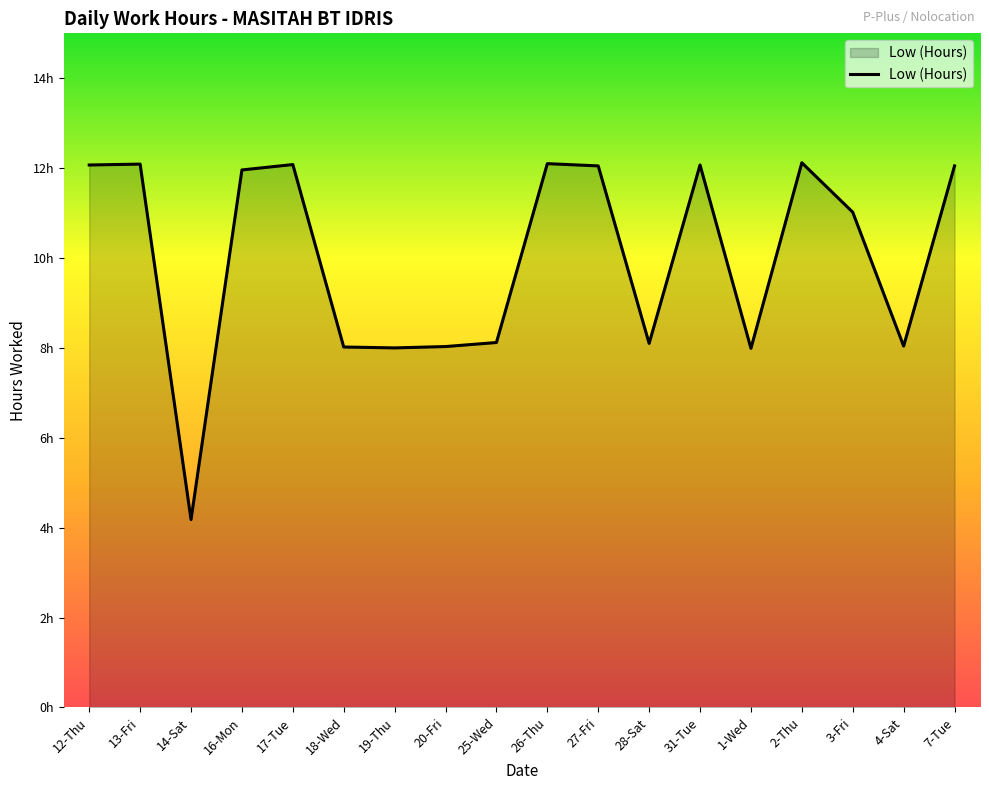

Reading right to left, transcribe all the data shown in this chart.

7-Tue=12.1	4-Sat=8.0	3-Fri=11.0	2-Thu=12.1	1-Wed=8.0	31-Tue=12.1	28-Sat=8.1	27-Fri=12.1	26-Thu=12.1	25-Wed=8.1	20-Fri=8.0	19-Thu=8.0	18-Wed=8.0	17-Tue=12.1	16-Mon=12.0	14-Sat=4.2	13-Fri=12.1	12-Thu=12.1